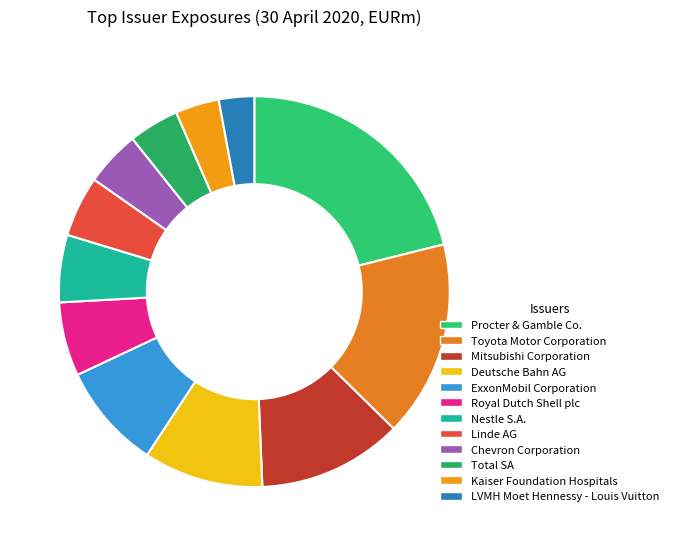

Rank the categories by value from highest to lowest.

Procter & Gamble Co., Toyota Motor Corporation, Mitsubishi Corporation, Deutsche Bahn AG, ExxonMobil Corporation, Royal Dutch Shell plc, Nestle S.A., Linde AG, Chevron Corporation, Total SA, Kaiser Foundation Hospitals, LVMH Moet Hennessy - Louis Vuitton